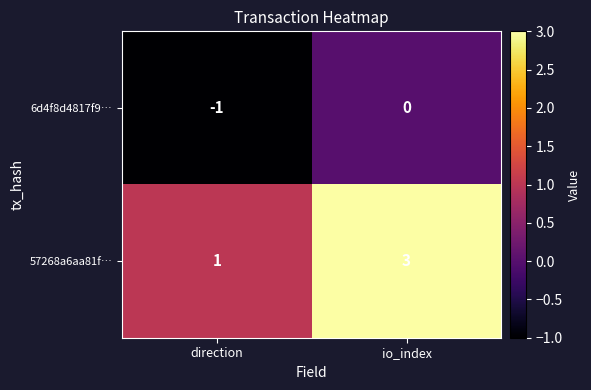

Count the number of data series in this chart.

2